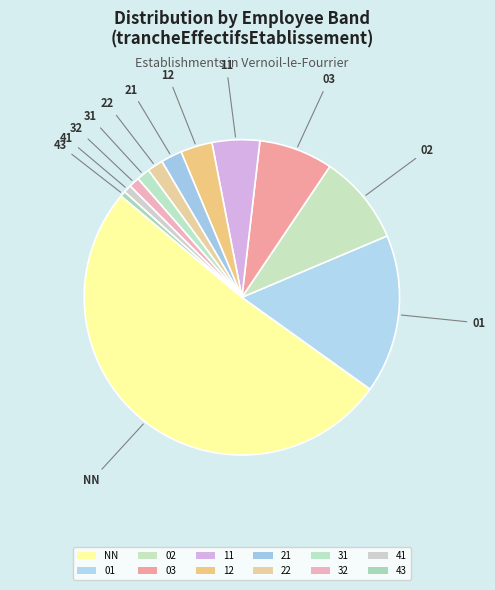

What is the majority slice?

NN